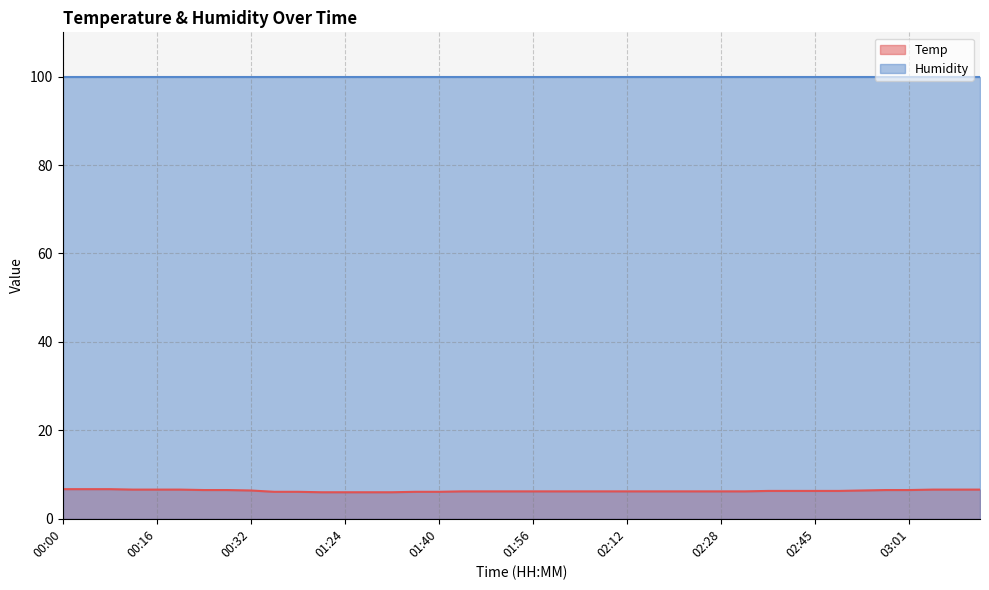

What is the difference between the values at 02:12 and 00:24?

0.3